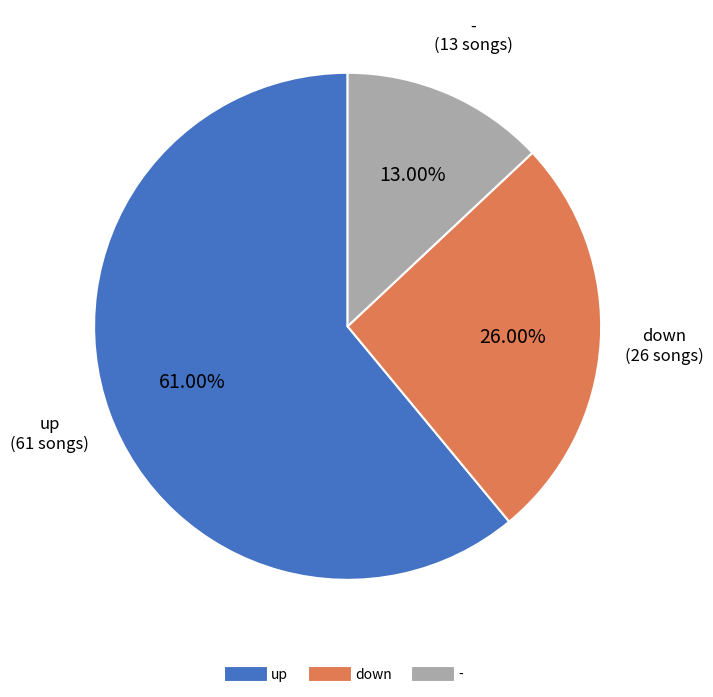

Does up represent more than half of the total?

Yes